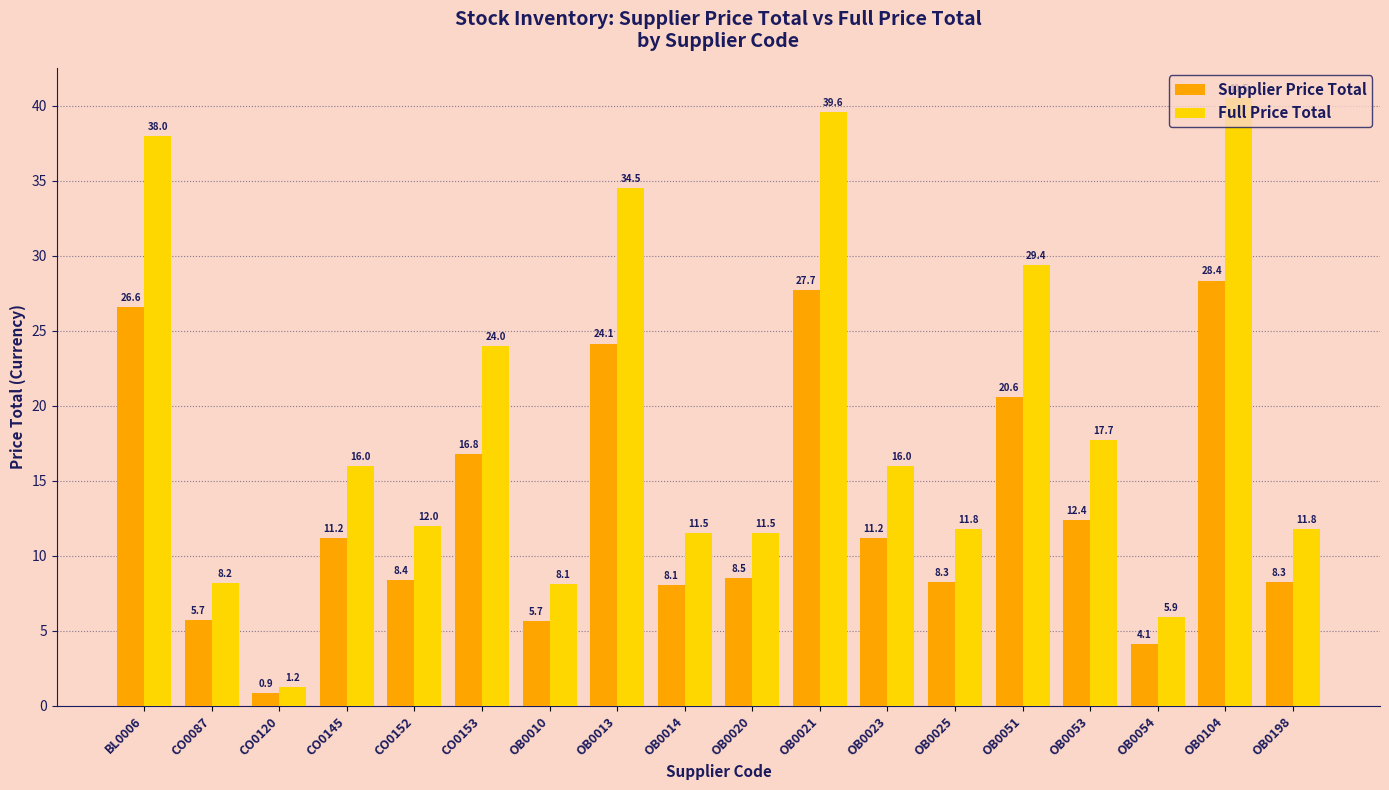

What is the average value of the Full Price Total series?

18.8